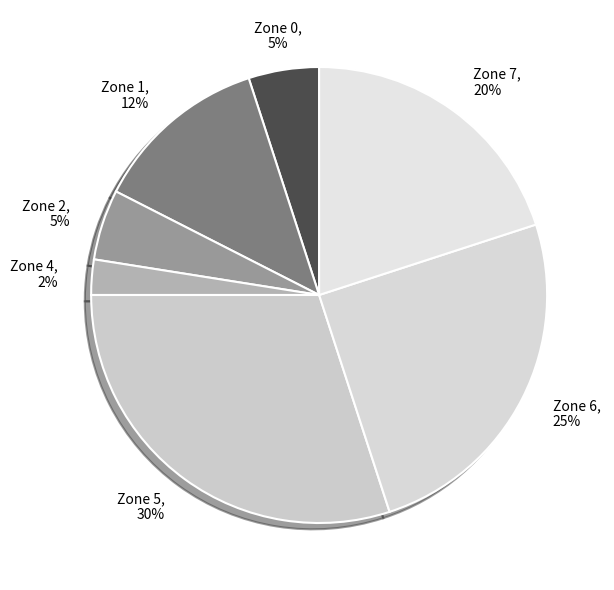

What is the largest slice in the pie chart?

Zone 5